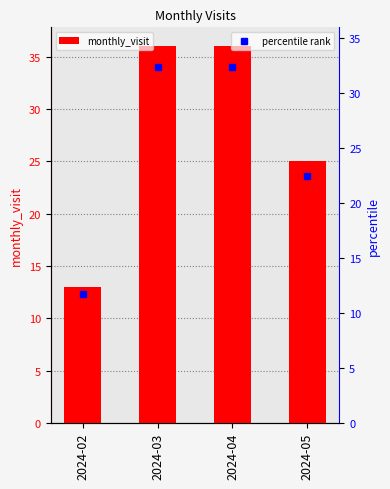

What is the minimum value shown in the chart?

13